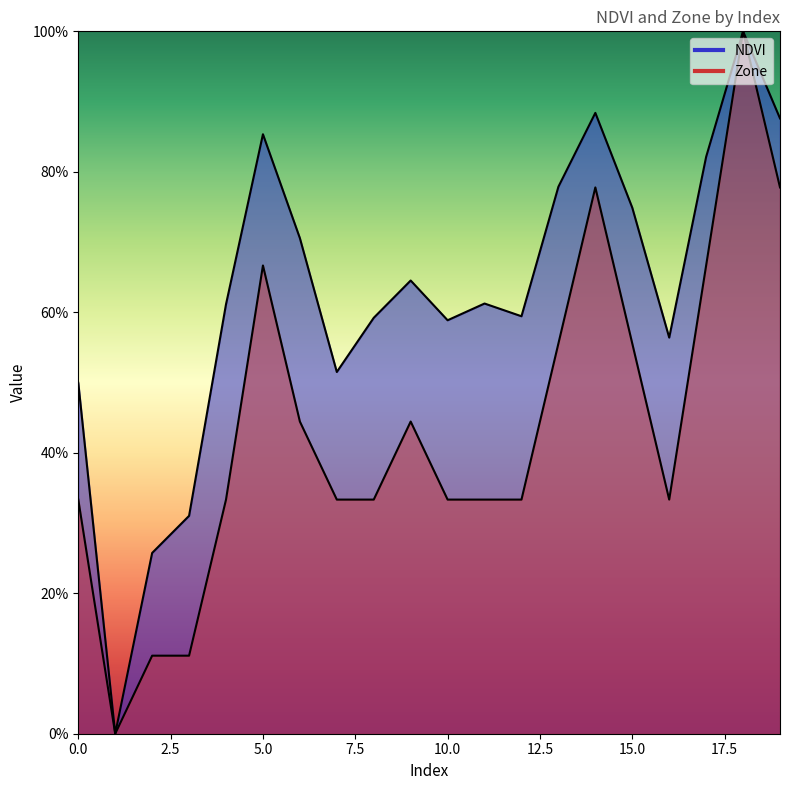

The value of NDVI at 8 is 0.6. True or false?

True